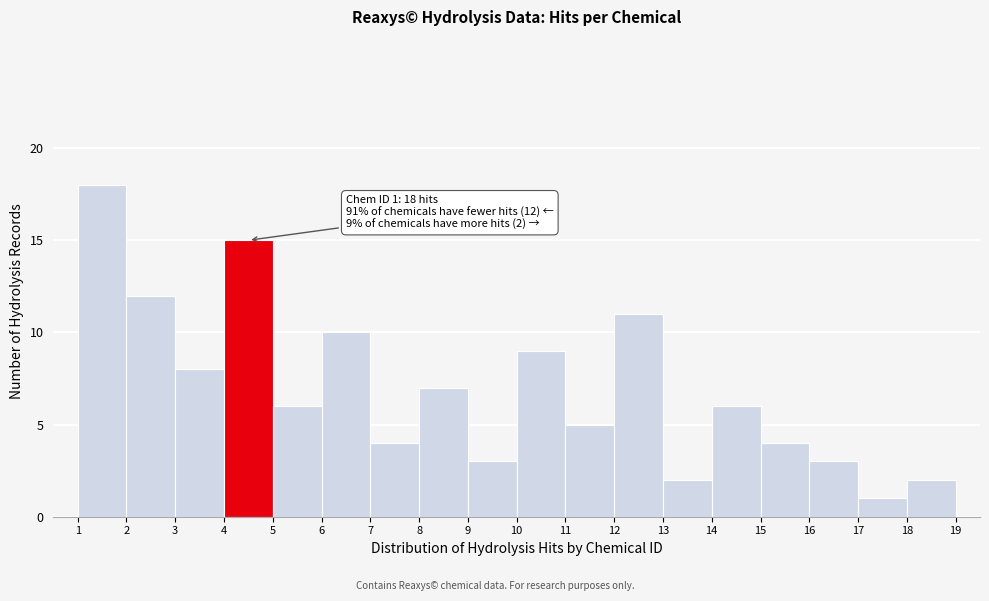

Over which range of the x-axis is the bar tallest?

1 to 2